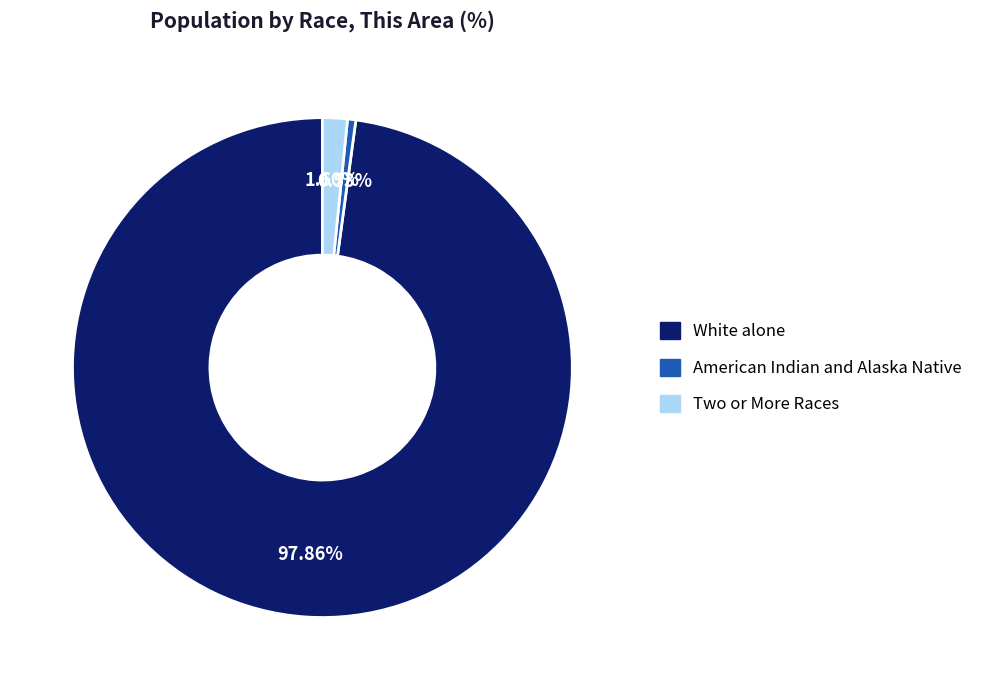

Is there any slice that represents more than half of the pie?

Yes